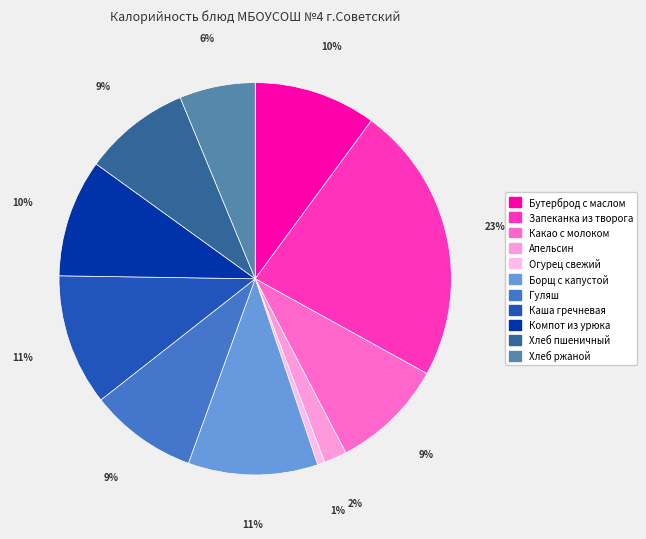

What percentage is the Хлеб ржаной slice, to the nearest percent?

6%